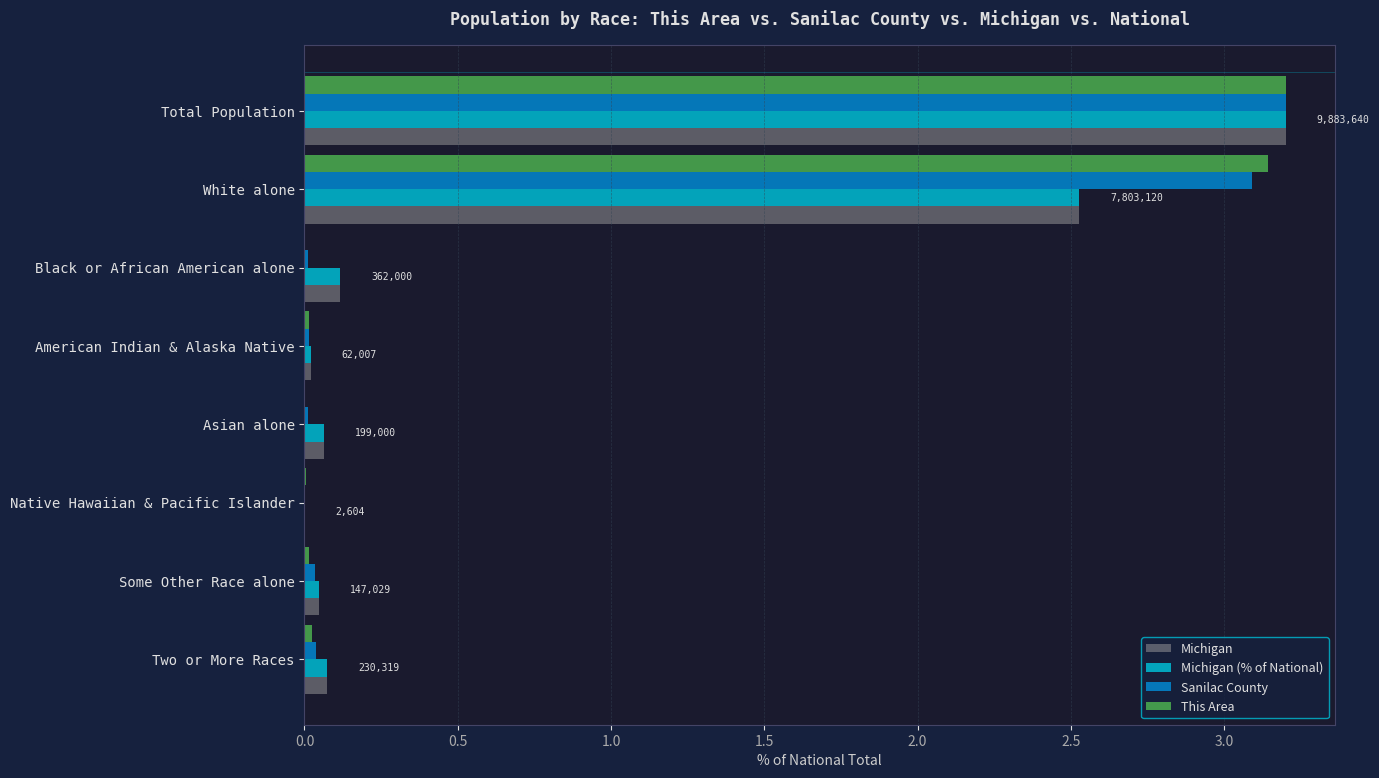

True or false: Michigan (% of National) has a value of 0.1 at Black or African American alone.

True